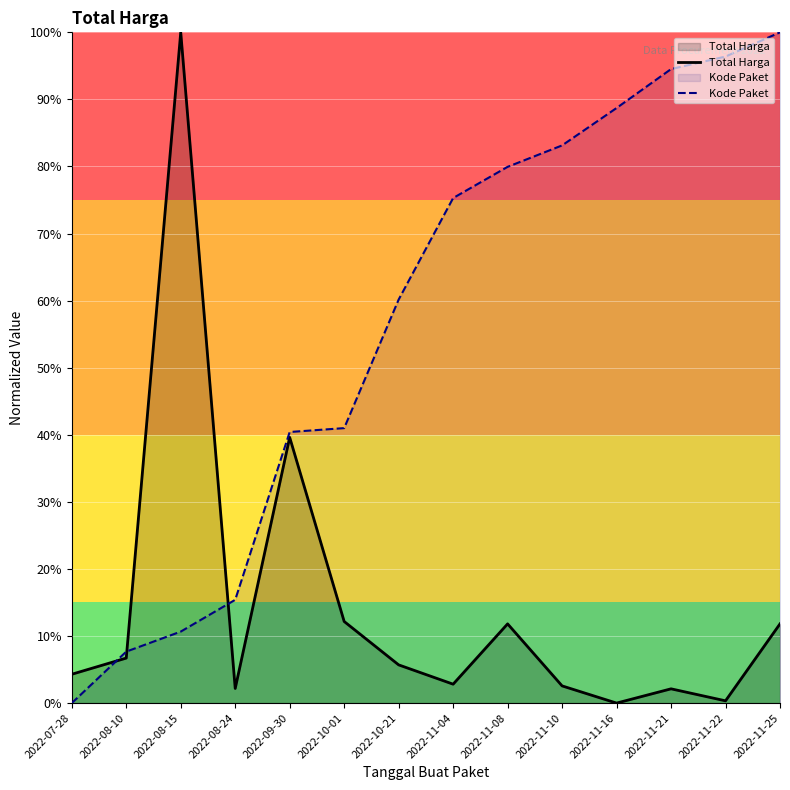

Is it true that Total Harga equals 4.5 at 2022-11-10?

False